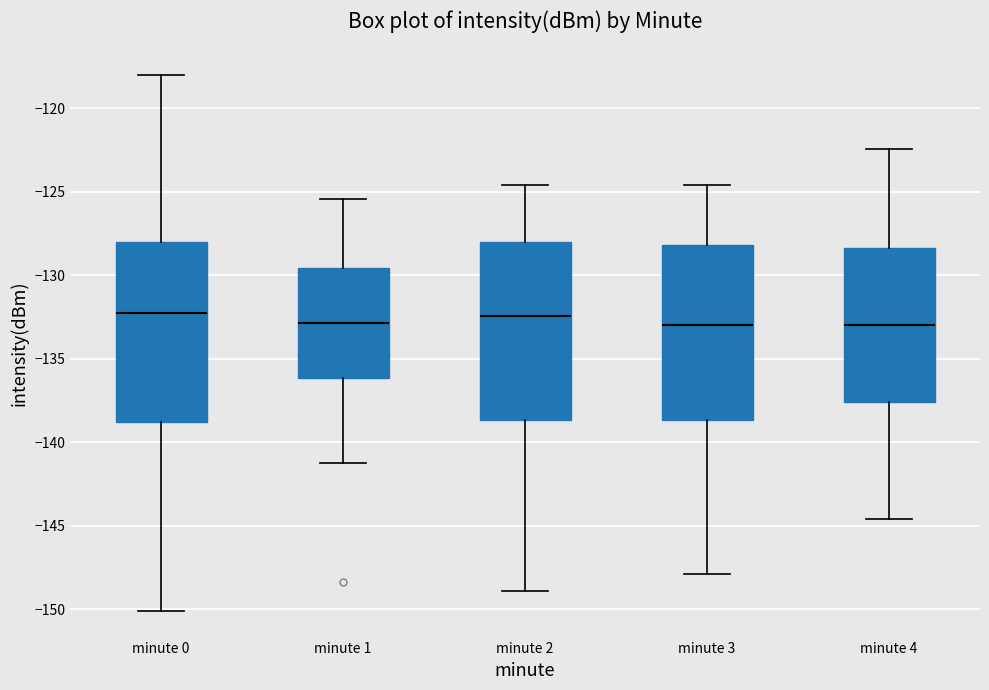

Reading left to right, transcribe this box plot: for each box, give where its median line is, the range the box spans, and where its two whiskers end, as read against the y-axis. The values are not printed on the chart, so give them approximately, as read against the axis.

minute 0: median -132.5, box -139.0 to -128.0, whiskers -150.0 to -118.0
minute 1: median -133.0, box -136.0 to -129.5, whiskers -141.0 to -125.5
minute 2: median -132.5, box -138.5 to -128.0, whiskers -149.0 to -124.5
minute 3: median -133.0, box -138.5 to -128.0, whiskers -148.0 to -124.5
minute 4: median -133.0, box -137.5 to -128.5, whiskers -144.5 to -122.5